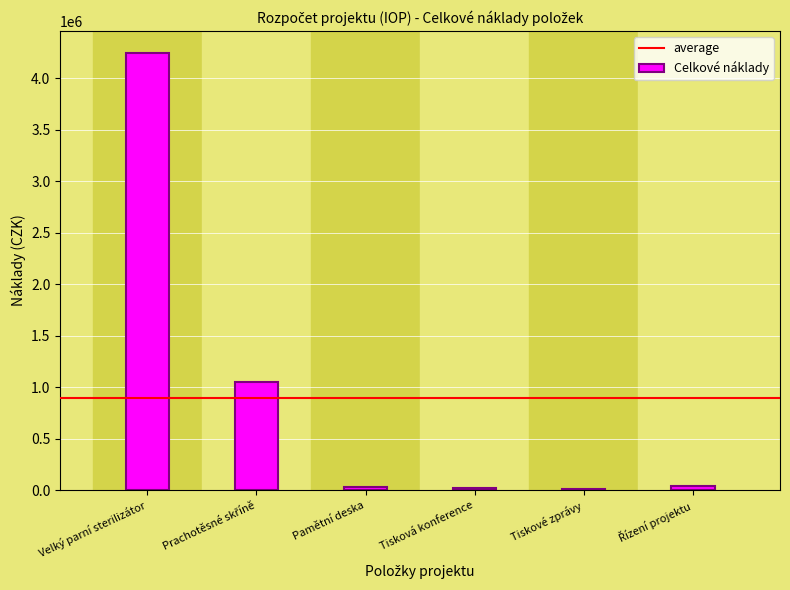

Is it true that the value at Velký parní sterilizátor is 6682668?

False